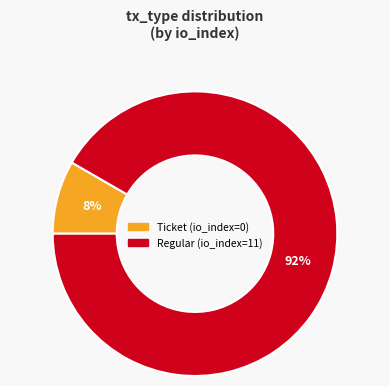

Rank the categories by value from highest to lowest.

Regular, Ticket